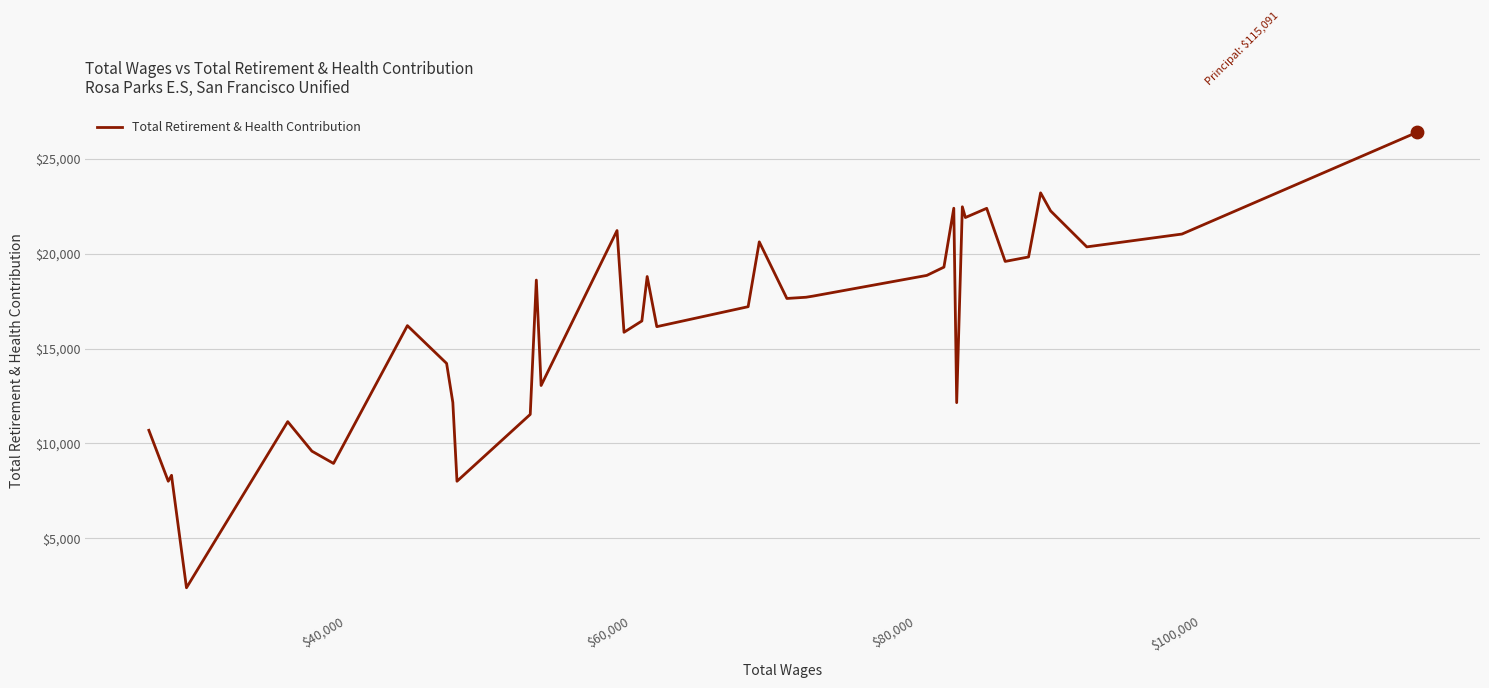

What is the greatest value displayed?

26385